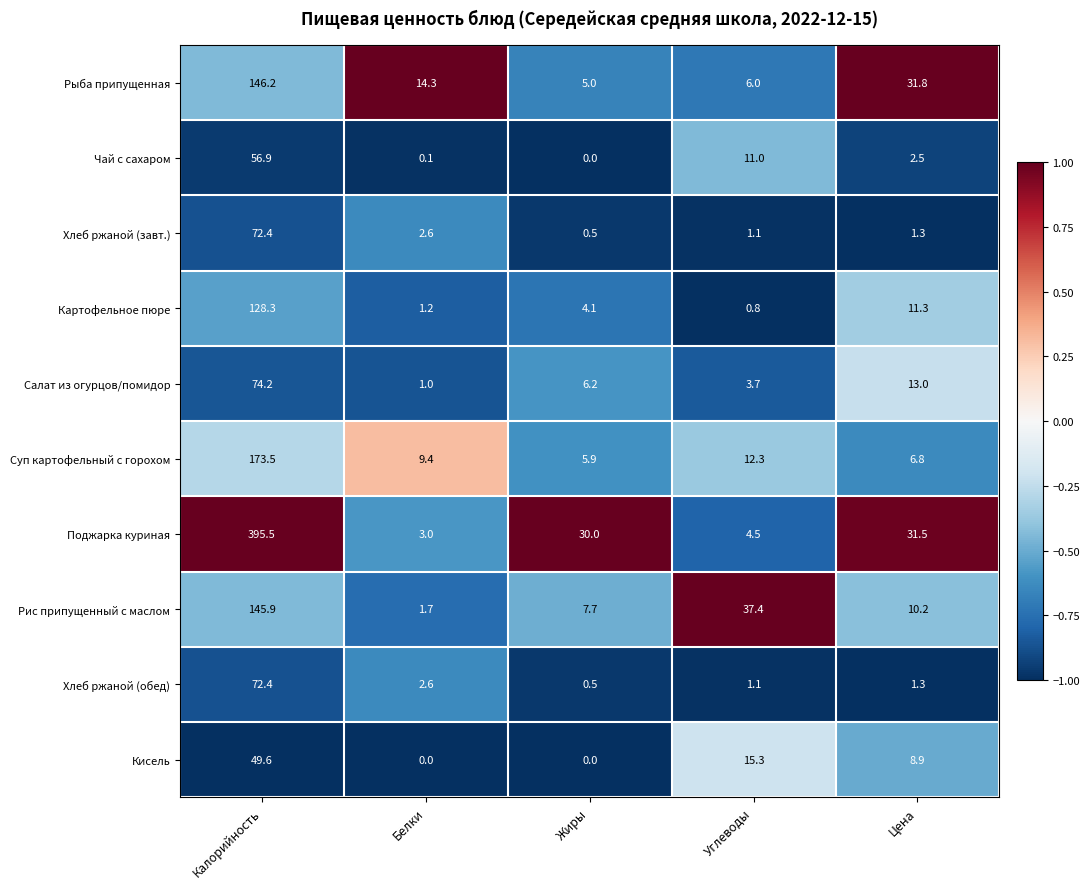

What is the difference between the highest and lowest values at Калорийность?

345.9